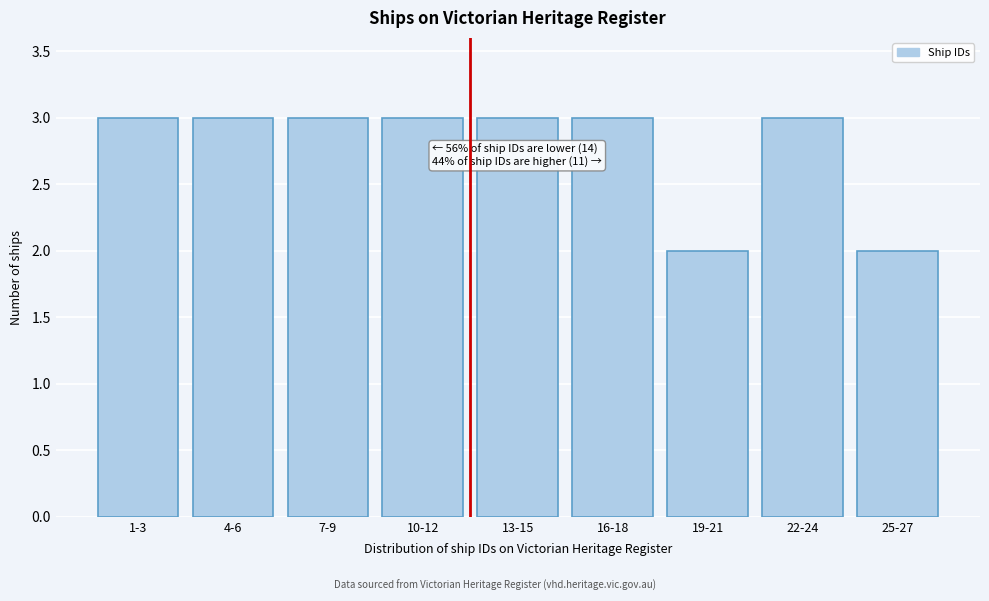

Reading right to left, what are all the values shown in this chart?

2	3	2	3	3	3	3	3	3